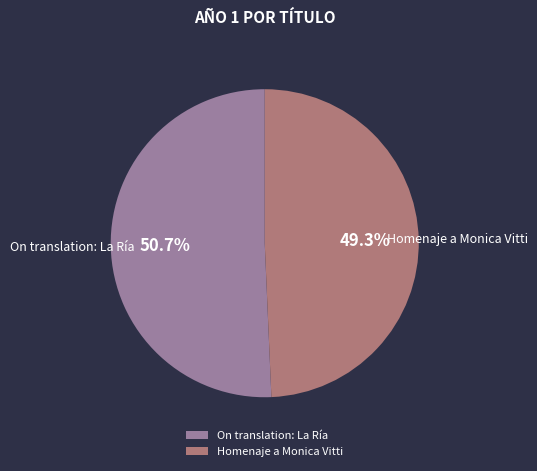

Combined, what portion of the pie is On translation: La Ría and Homenaje a Monica Vitti?

100.0%